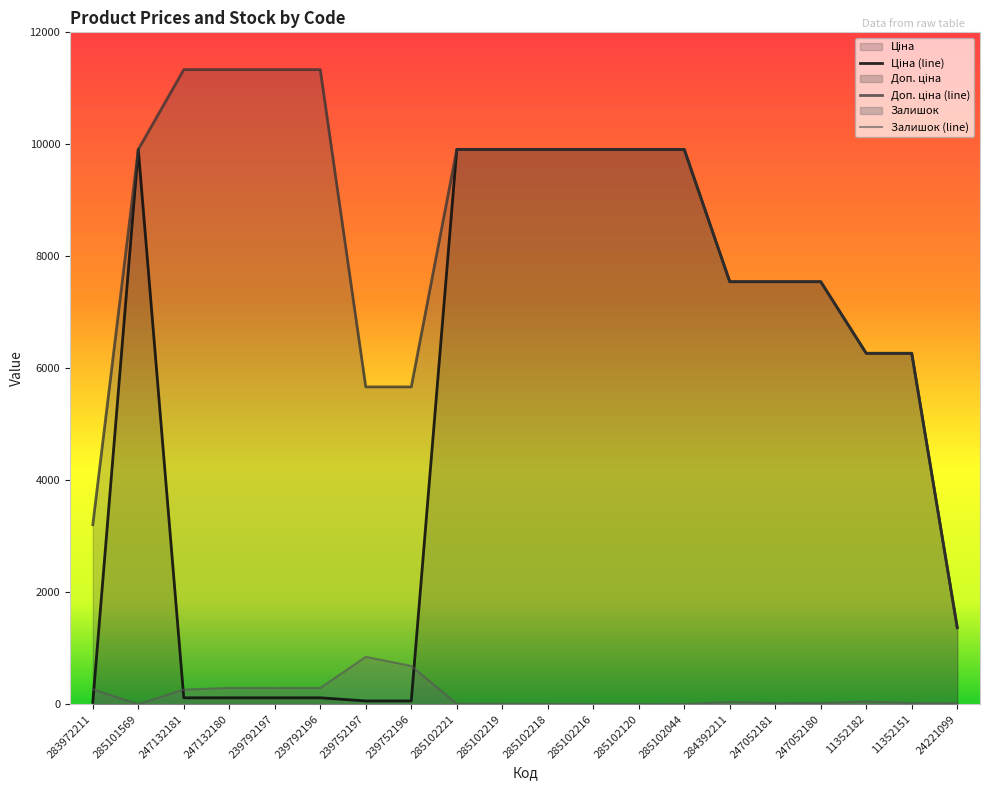

What is the label of the 1st point from the right?

24221099